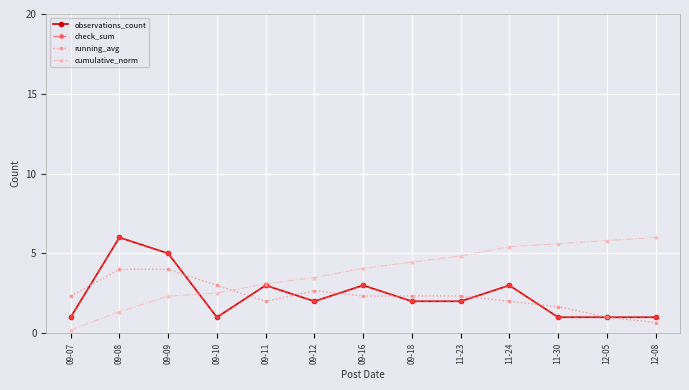

Count the number of data series in this chart.

4